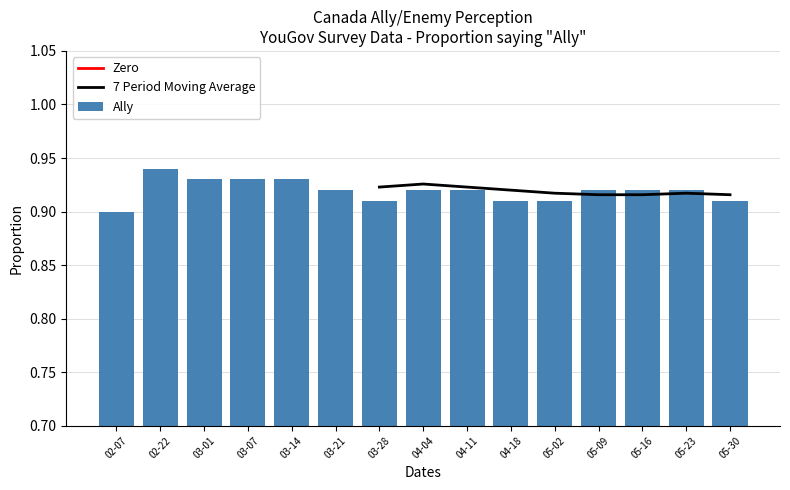

Count the number of categories in the chart.

15